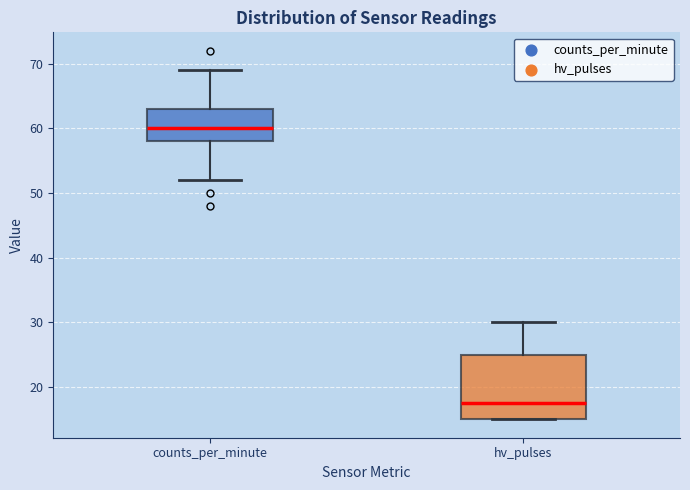

Reading left to right, read every box against the y-axis: the position of its median line, the range the box covers, and the ends of its whiskers. The values are not printed on the chart, so give them approximately, as read against the axis.

counts_per_minute: median 60, box 58 to 63, whiskers 52 to 69
hv_pulses: median 18, box 15 to 25, whiskers 15 to 30